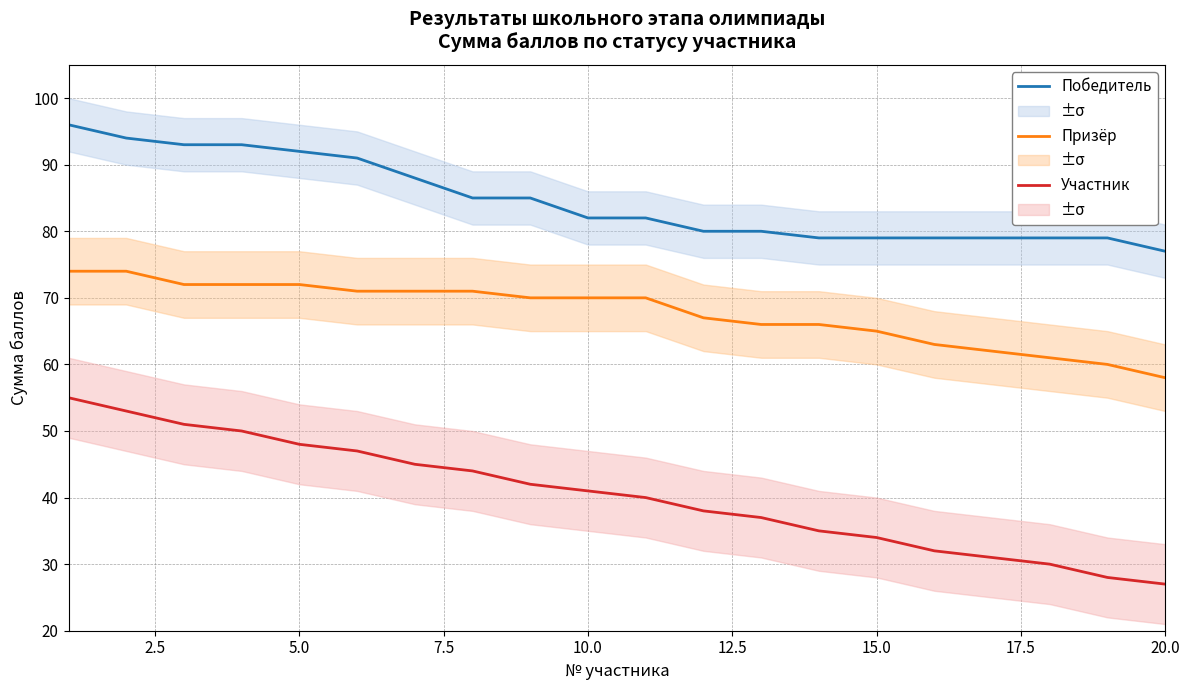

True or false: Победитель and Участник cross at least once.

False